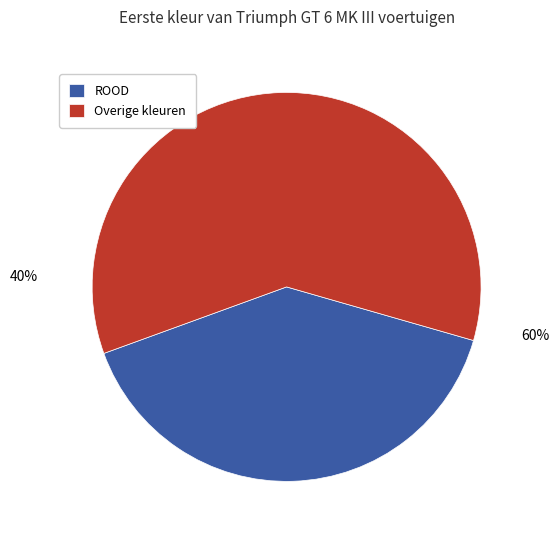

Count the number of slices in the pie.

2